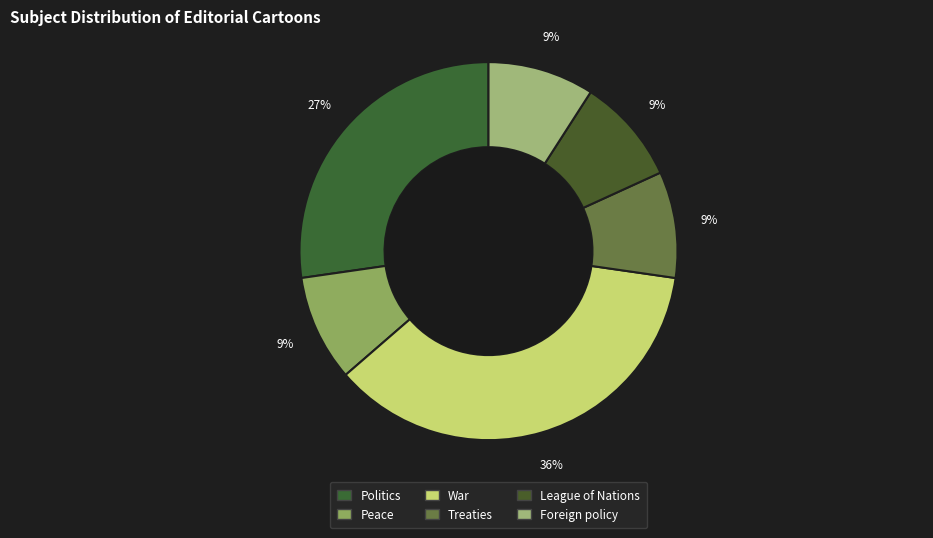

Which category has the biggest portion of the pie?

War